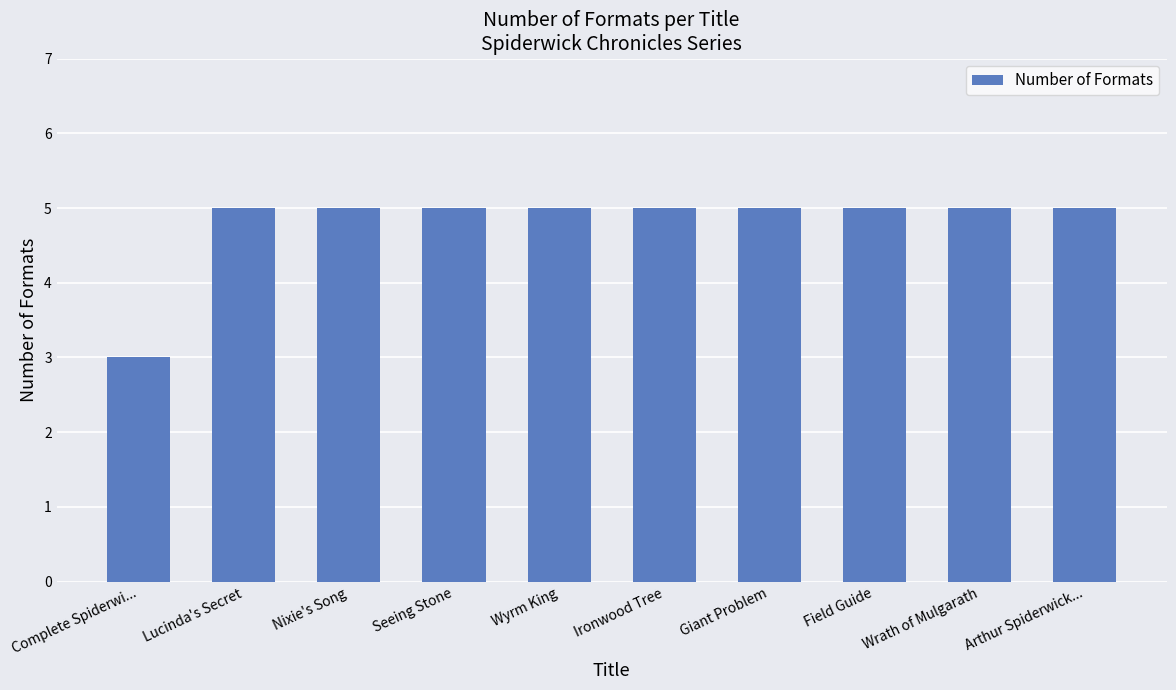

What is the greatest value displayed?

5